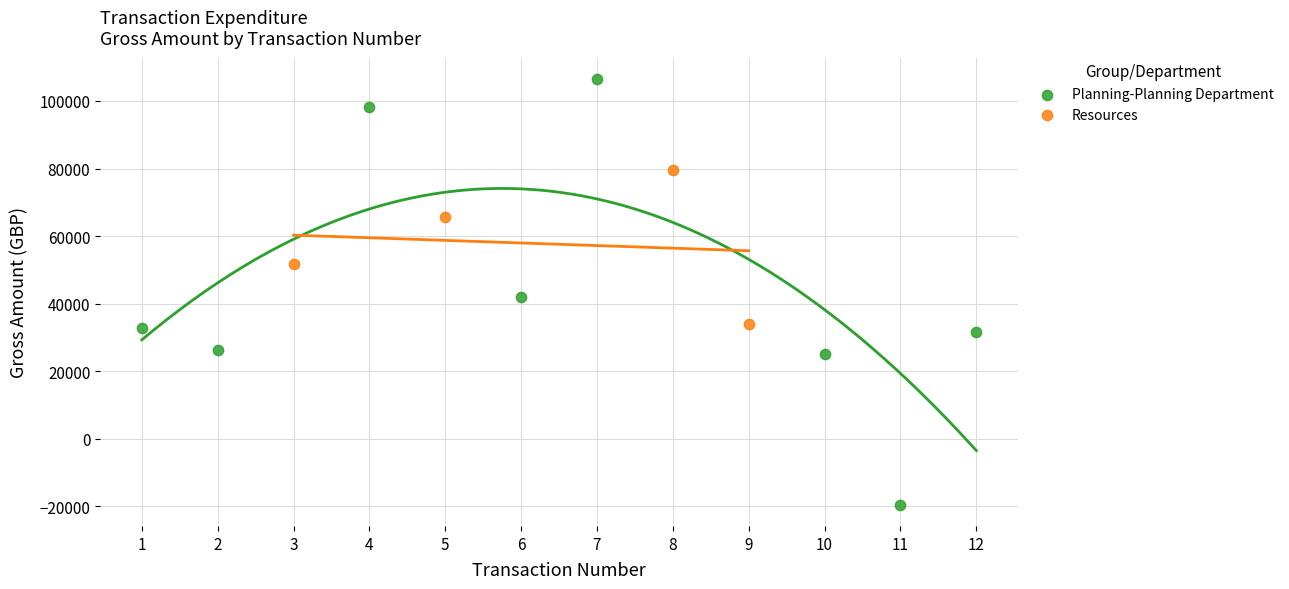

Which series reaches the minimum Y coordinate?

Planning-Planning Department